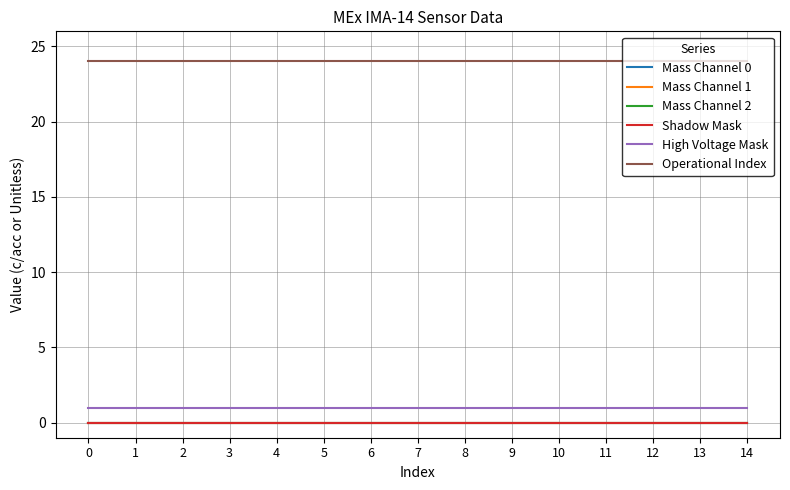

True or false: Operational Index and Mass Channel 1 cross at least once.

False